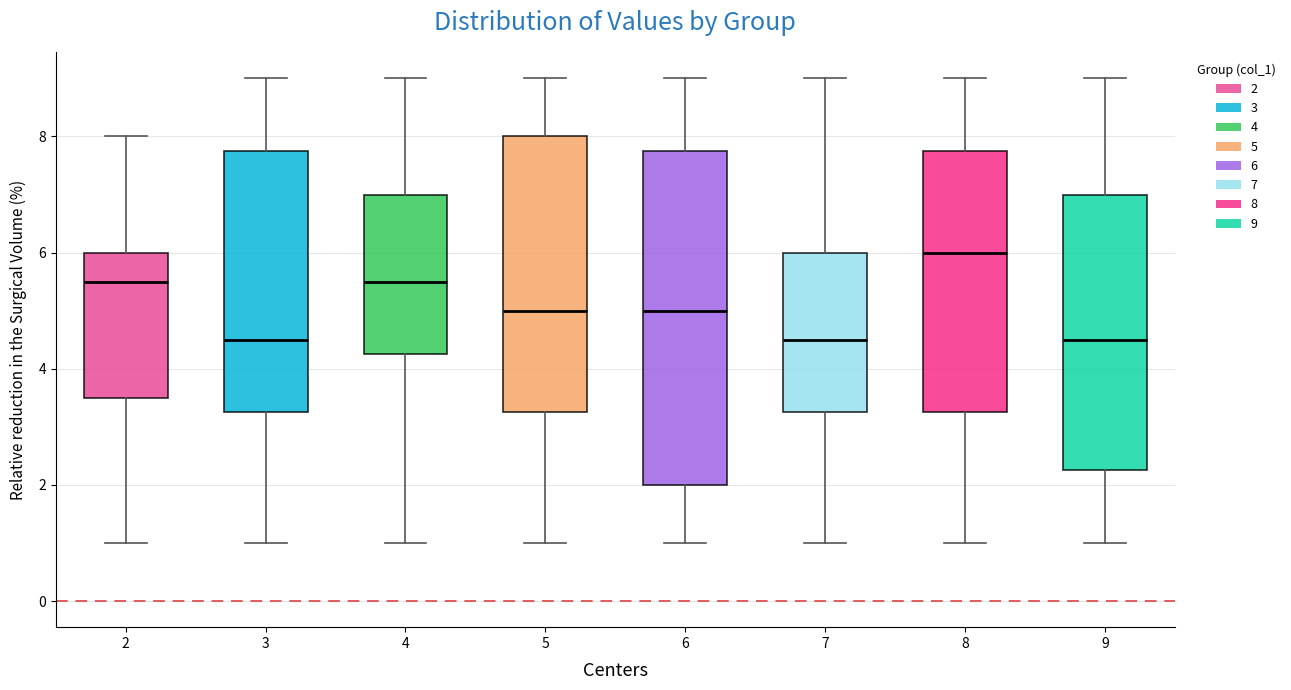

Reading left to right, transcribe this box plot: for each box, give where its median line is, the range the box spans, and where its two whiskers end, as read against the y-axis. The values are not printed on the chart, so give them approximately, as read against the axis.

2: median 5.6, box 3.6 to 6.0, whiskers 1.0 to 8.0
3: median 4.6, box 3.2 to 7.8, whiskers 1.0 to 9.0
4: median 5.6, box 4.2 to 7.0, whiskers 1.0 to 9.0
5: median 5.0, box 3.2 to 8.0, whiskers 1.0 to 9.0
6: median 5.0, box 2.0 to 7.8, whiskers 1.0 to 9.0
7: median 4.6, box 3.2 to 6.0, whiskers 1.0 to 9.0
8: median 6.0, box 3.2 to 7.8, whiskers 1.0 to 9.0
9: median 4.6, box 2.2 to 7.0, whiskers 1.0 to 9.0